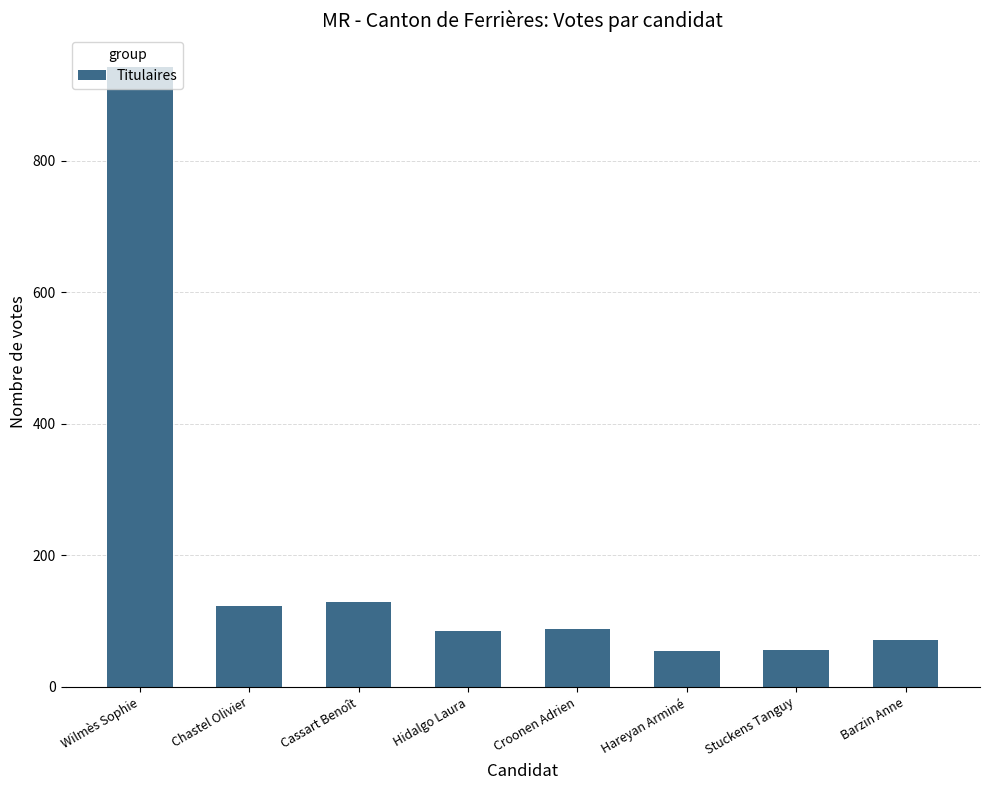

What is the average value?

194